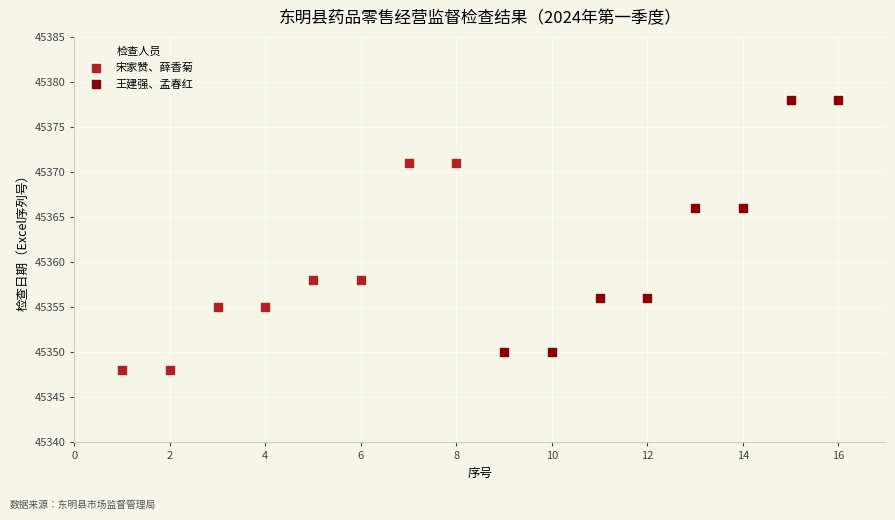

Which series reaches the minimum Y coordinate?

宋家赞、薛香菊